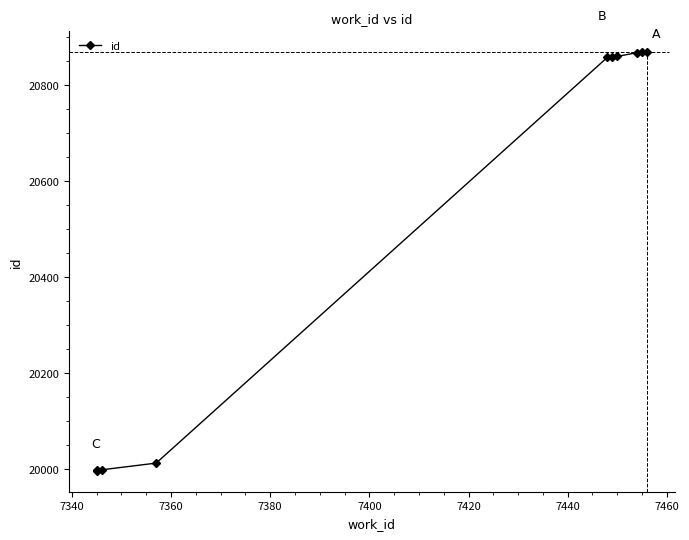

What is the value of the 2nd point from the left?

19997